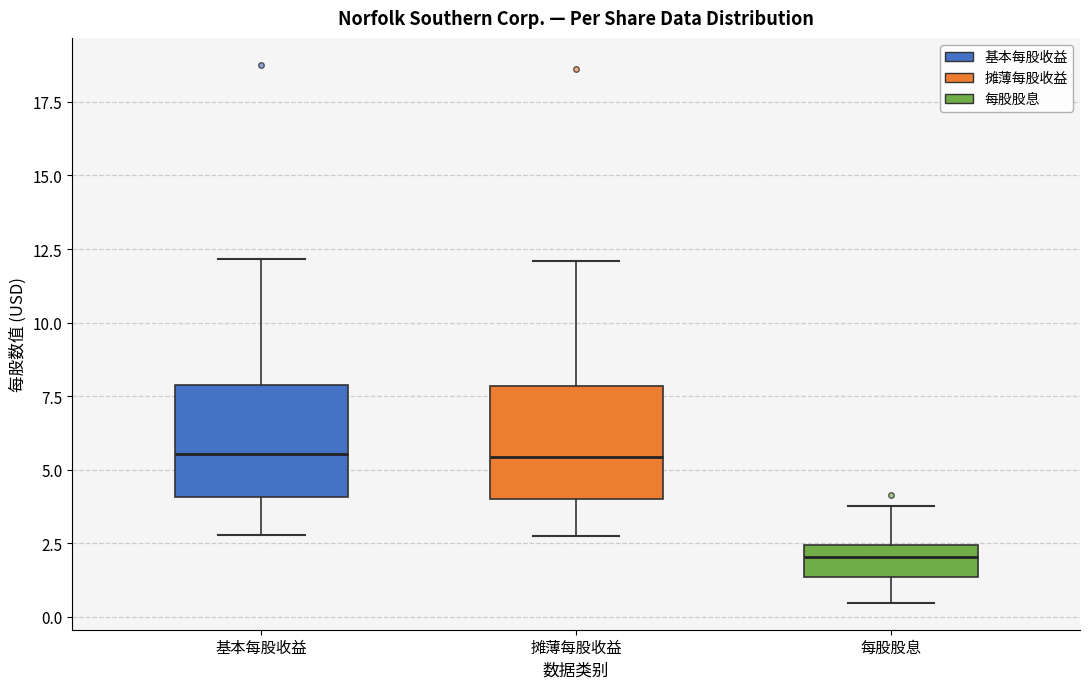

Which box's median line is the lowest?

每股股息